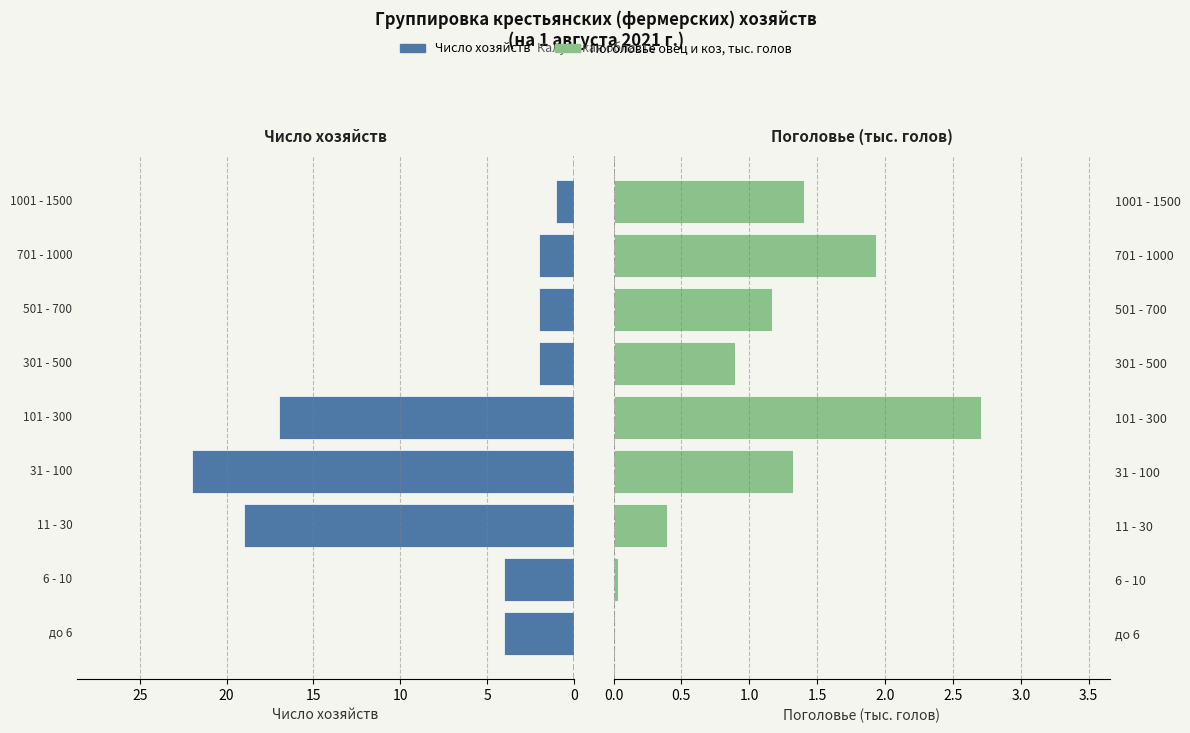

What is the average value of the Число хозяйств series?

8.1